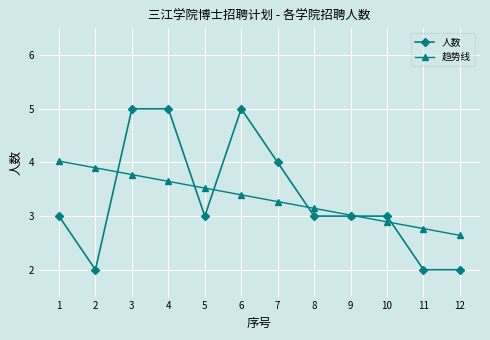

What is the average value of the 人数 series?

3.3